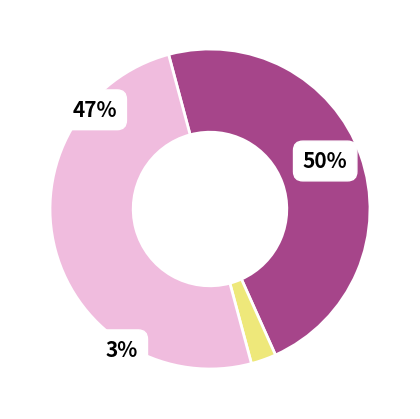

Is it true that mflag is 3% of the pie?

True